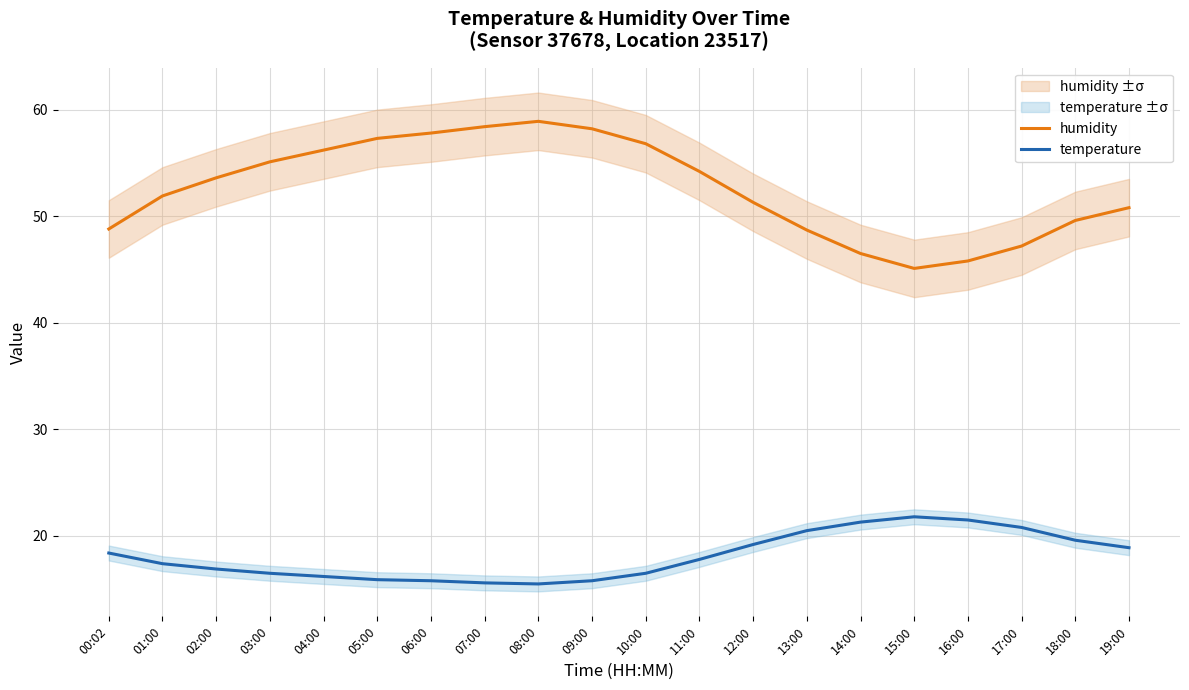

What position from the left is 06:00?

7